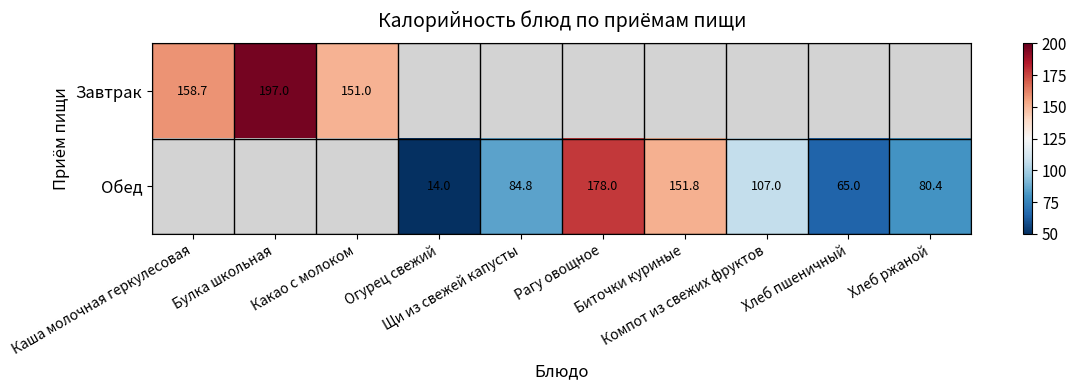

How many categories are shown in the chart?

10